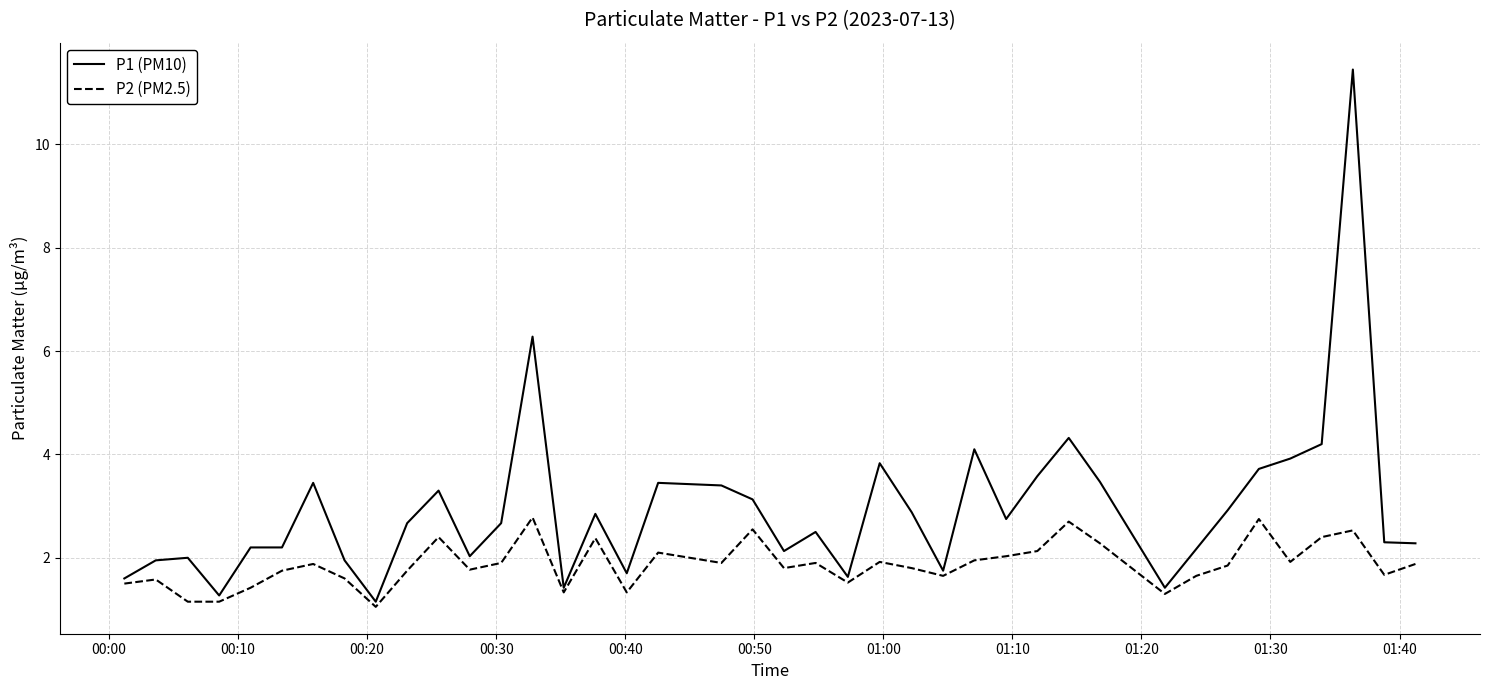

What is the difference between the maximum and second lowest values in the P2 (PM2.5) series?

1.6